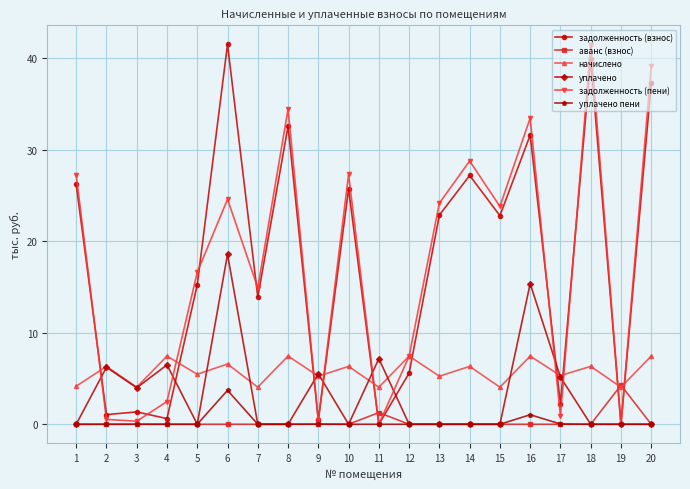

How many values in the задолженность (пени) series are below 23?

10